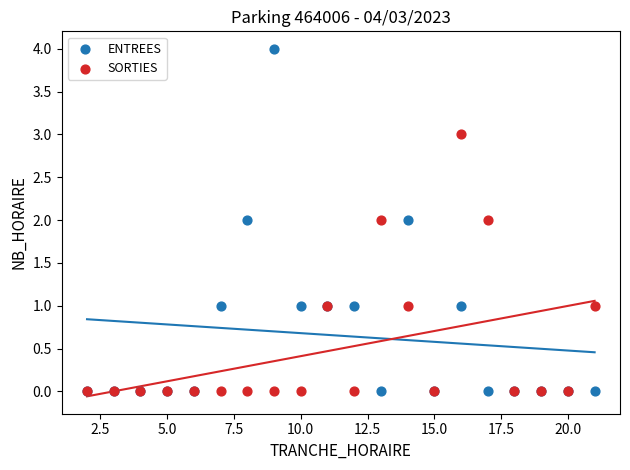

What are all the series names shown in the legend?

ENTREES, SORTIES